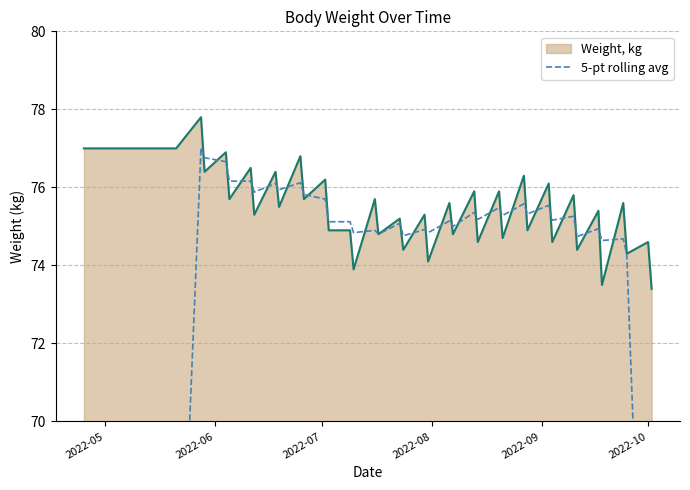

What is the maximum value for Weight, kg?

77.8